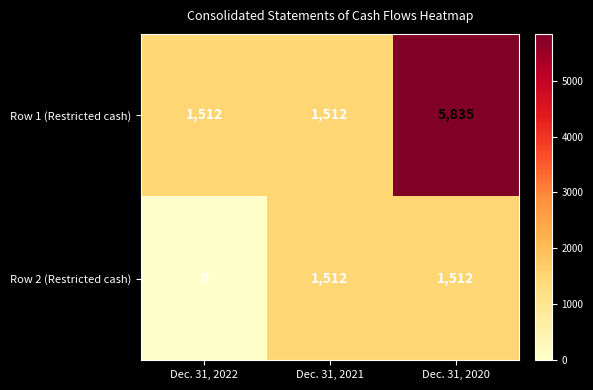

What is the difference between the maximum and minimum values in the Row 2 (Restricted cash) series?

1512